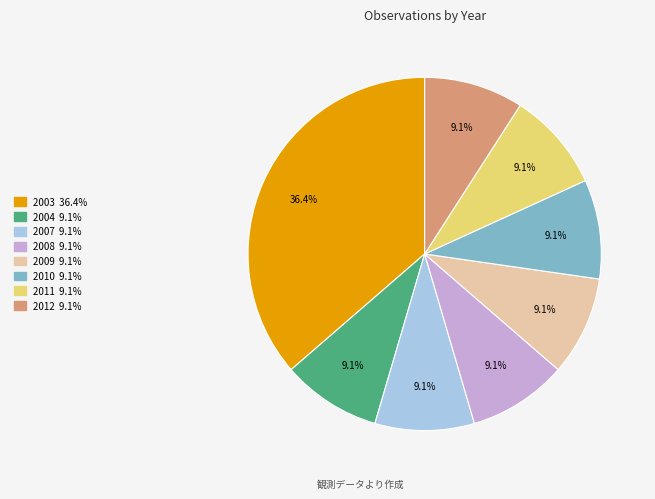

Does any single category account for the majority?

No